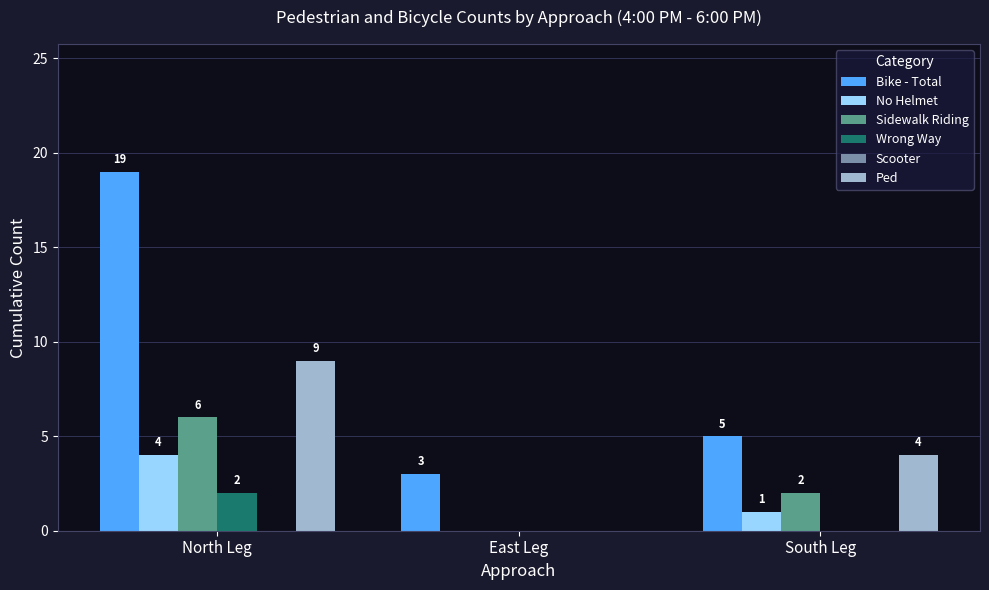

Reading left to right, extract all data points from this chart.

Bike - Total: North Leg=19	East Leg=3	South Leg=5
No Helmet: North Leg=4	East Leg=0	South Leg=1
Sidewalk Riding: North Leg=6	East Leg=0	South Leg=2
Wrong Way: North Leg=2	East Leg=0	South Leg=0
Ped: North Leg=9	East Leg=0	South Leg=4